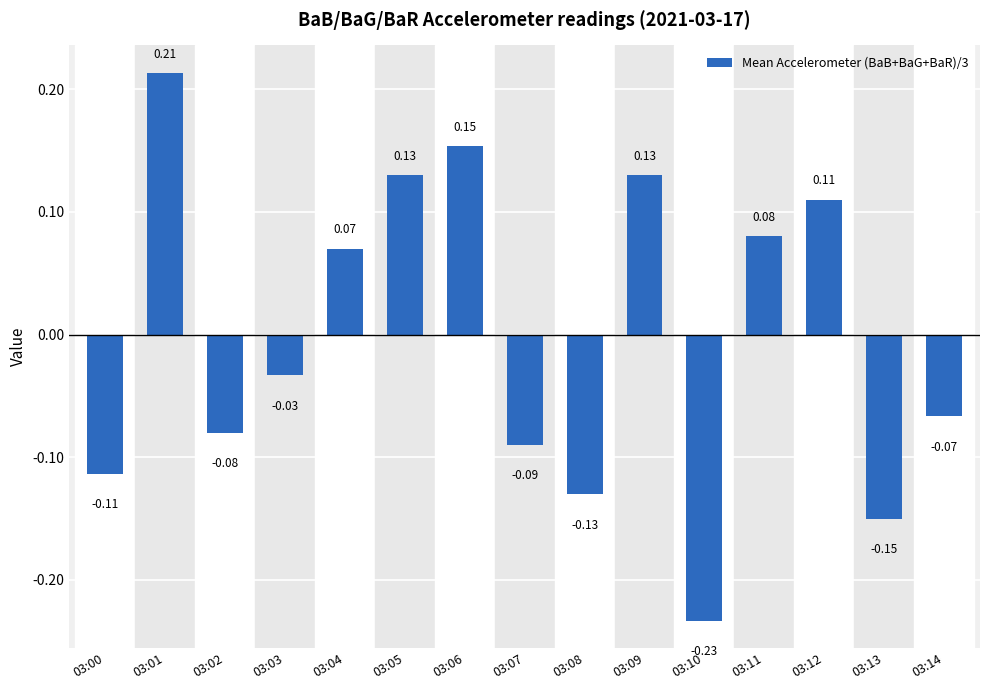

What is the difference between the second highest and minimum values?

0.4